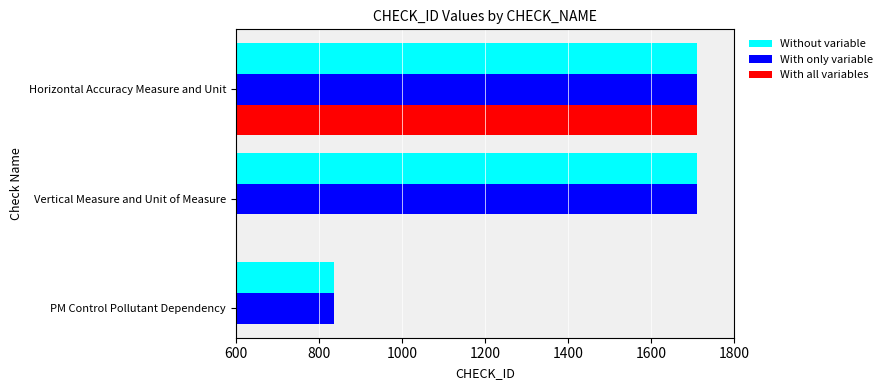

What value does the With only variable series have at PM Control Pollutant Dependency?

837